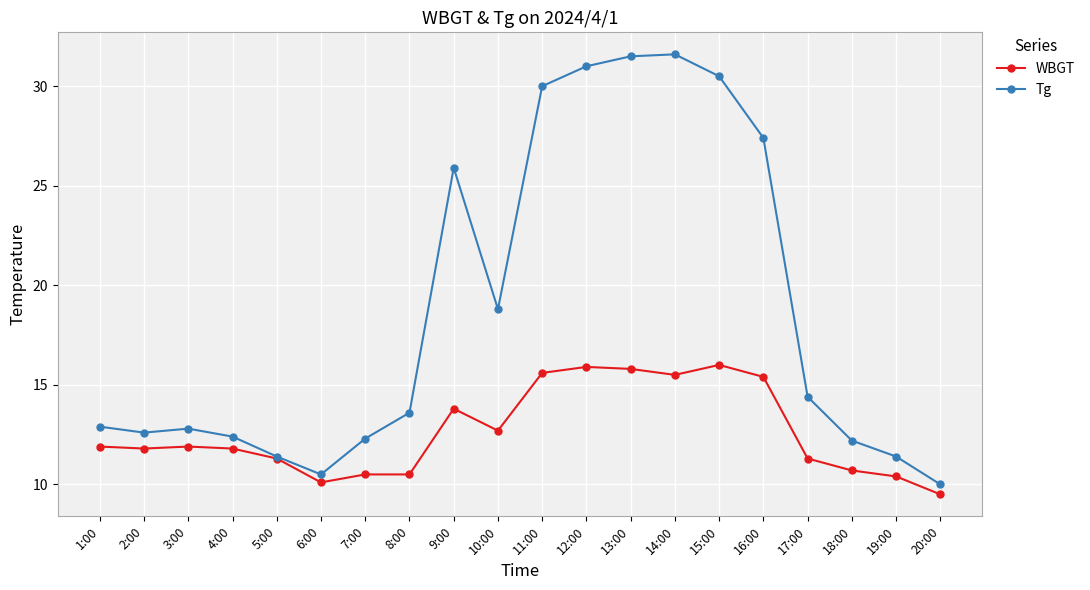

The value of WBGT at 9:00 is 13.8. True or false?

True